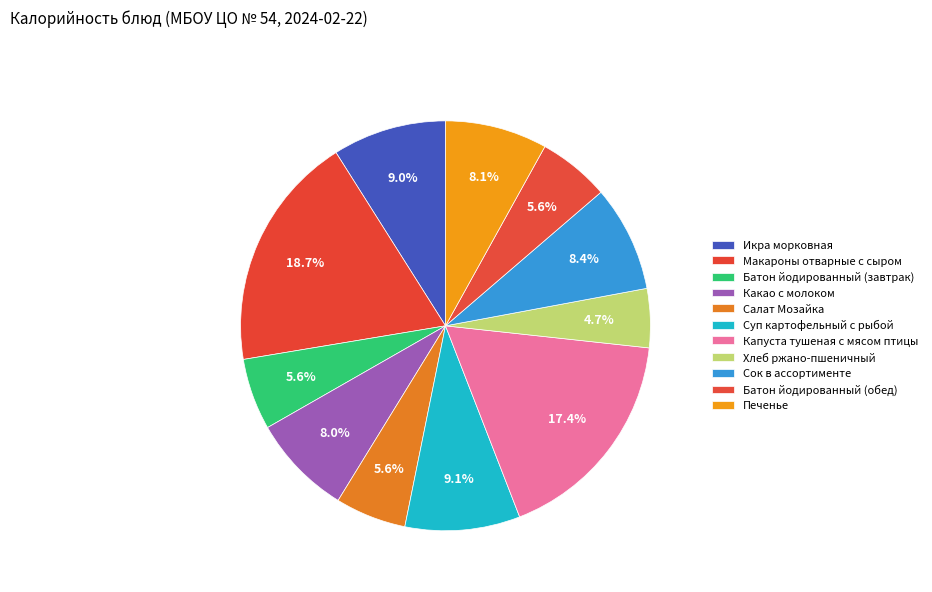

The Какао с молоком slice represents 19% of the pie. True or false?

False